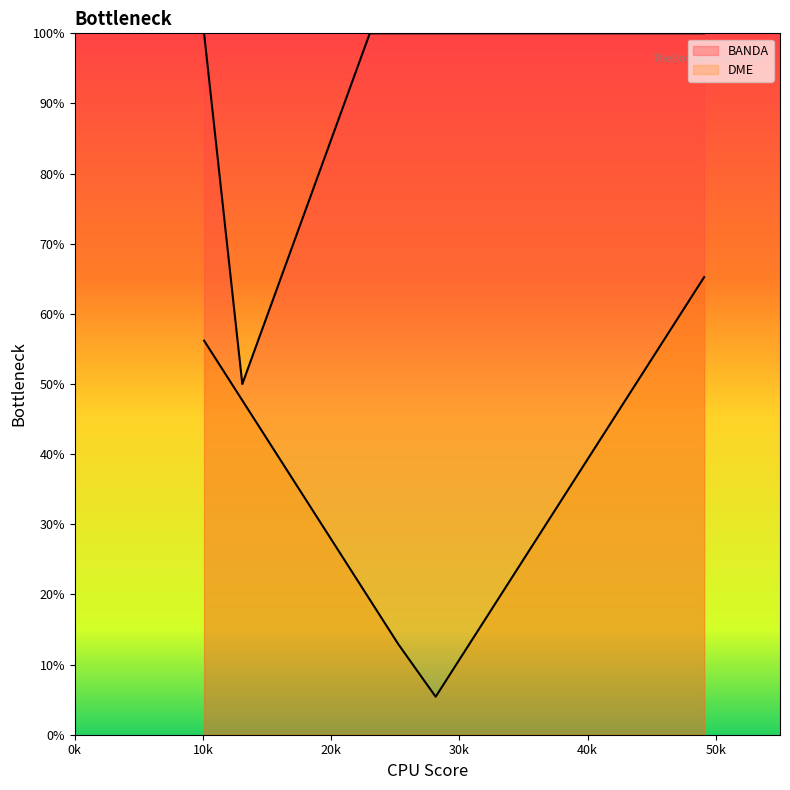

True or false: DME and BANDA cross at least once.

False